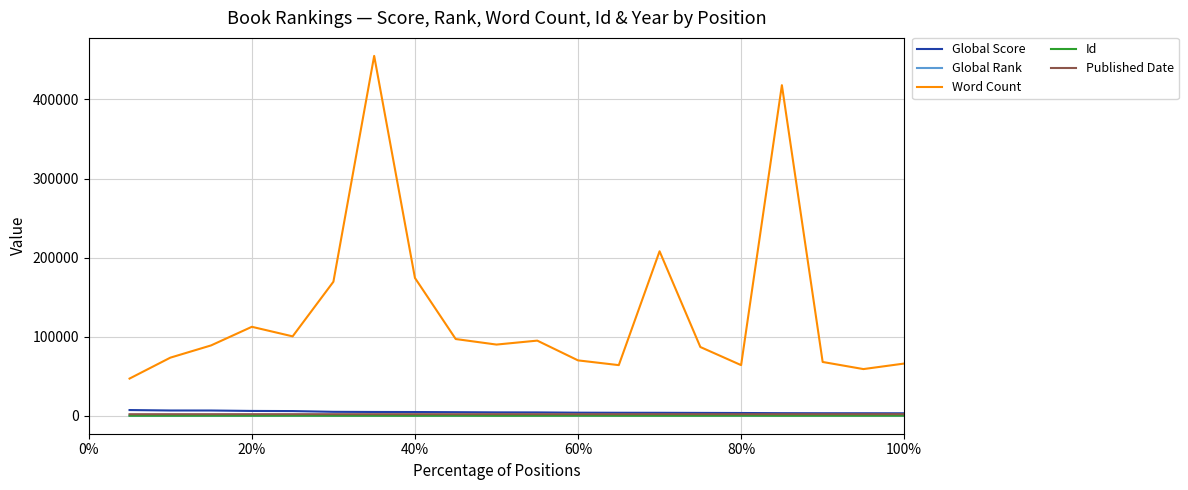

Does the chart display data point markers on the line(s)?

No